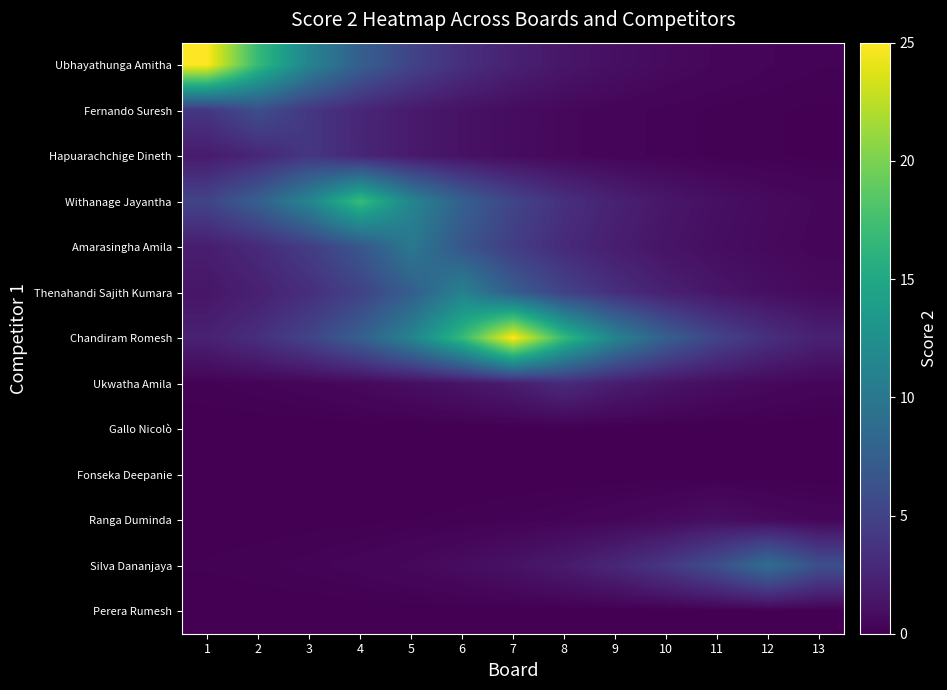

Reading left to right, what are all the values shown in this chart?

Ubhayathunga Amitha: 1=25.0	2=16.8	3=11.2	4=7.5	5=5.0	6=3.4	7=2.3	8=1.5	9=1.0	10=0.7	11=0.5	12=0.3	13=0.2
Fernando Suresh: 1=4.0	2=6.0	3=4.0	4=2.7	5=1.8	6=1.2	7=0.8	8=0.5	9=0.4	10=0.2	11=0.2	12=0.1	13=0.1
Hapuarachchige Dineth: 1=1.8	2=2.7	3=4.0	4=2.7	5=1.8	6=1.2	7=0.8	8=0.5	9=0.4	10=0.2	11=0.2	12=0.1	13=0.1
Withanage Jayantha: 1=5.1	2=7.6	3=11.4	4=17.0	5=11.4	6=7.6	7=5.1	8=3.4	9=2.3	10=1.5	11=1.0	12=0.7	13=0.5
Amarasingha Amila: 1=2.0	2=3.0	3=4.5	4=6.7	5=10.0	6=6.7	7=4.5	8=3.0	9=2.0	10=1.4	11=0.9	12=0.6	13=0.4
Thenahandi Sajith Kumara: 1=1.5	2=2.2	3=3.3	4=4.9	5=7.4	6=11.0	7=7.4	8=4.9	9=3.3	10=2.2	11=1.5	12=1.0	13=0.7
Chandiram Romesh: 1=2.3	2=3.4	3=5.0	4=7.5	5=11.2	6=16.8	7=25.0	8=16.8	9=11.2	10=7.5	11=5.0	12=3.4	13=2.3
Ukwatha Amila: 1=0.2	2=0.3	3=0.4	4=0.6	5=0.9	6=1.3	7=2.0	8=3.0	9=2.0	10=1.3	11=0.9	12=0.6	13=0.4
Gallo Nicolò: 1=0.0	2=0.0	3=0.0	4=0.0	5=0.0	6=0.0	7=0.0	8=0.0	9=0.0	10=0.0	11=0.0	12=0.0	13=0.0
Fonseka Deepanie: 1=0.0	2=0.0	3=0.0	4=0.0	5=0.0	6=0.0	7=0.0	8=0.0	9=0.0	10=0.0	11=0.0	12=0.0	13=0.0
Ranga Duminda: 1=0.0	2=0.0	3=0.0	4=0.1	5=0.1	6=0.1	7=0.2	8=0.3	9=0.4	10=0.7	11=1.0	12=0.7	13=0.4
Silva Dananjaya: 1=0.1	2=0.2	3=0.2	4=0.4	5=0.5	6=0.8	7=1.2	8=1.8	9=2.7	10=4.0	11=6.0	12=9.0	13=6.0
Perera Rumesh: 1=0.0	2=0.0	3=0.0	4=0.0	5=0.0	6=0.0	7=0.0	8=0.0	9=0.0	10=0.0	11=0.0	12=0.0	13=0.0